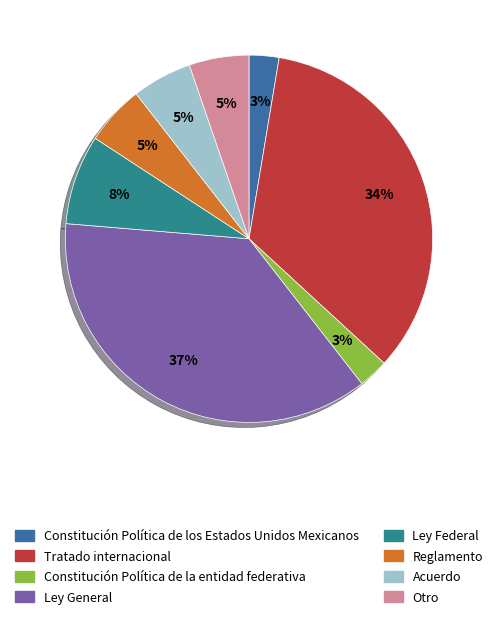

How many segments does this pie chart have?

8